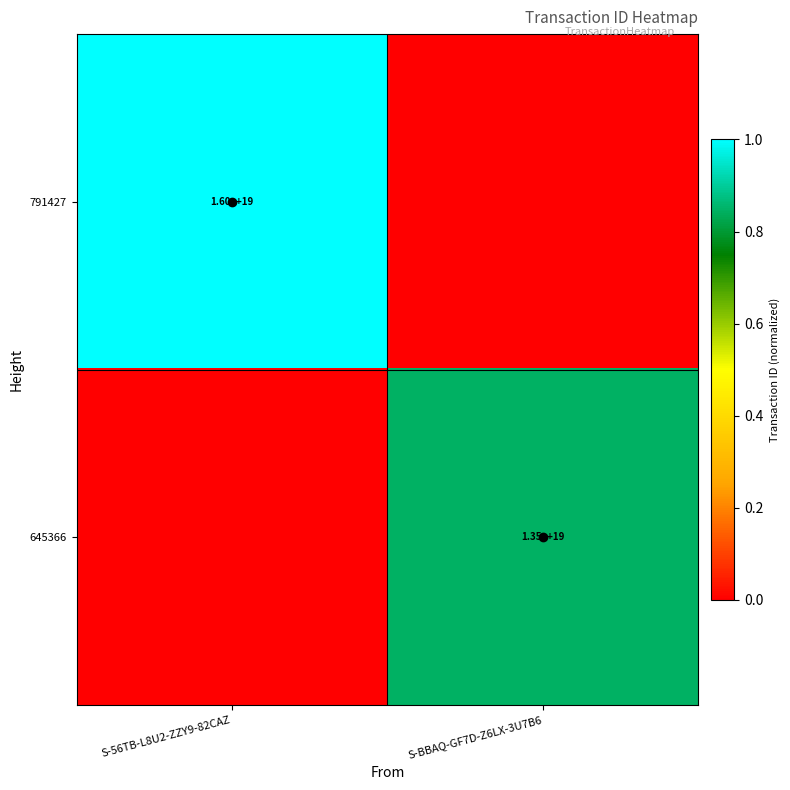

Is it true that 645366 equals 0.8 at S-BBAQ-GF7D-Z6LX-3U7B6?

True